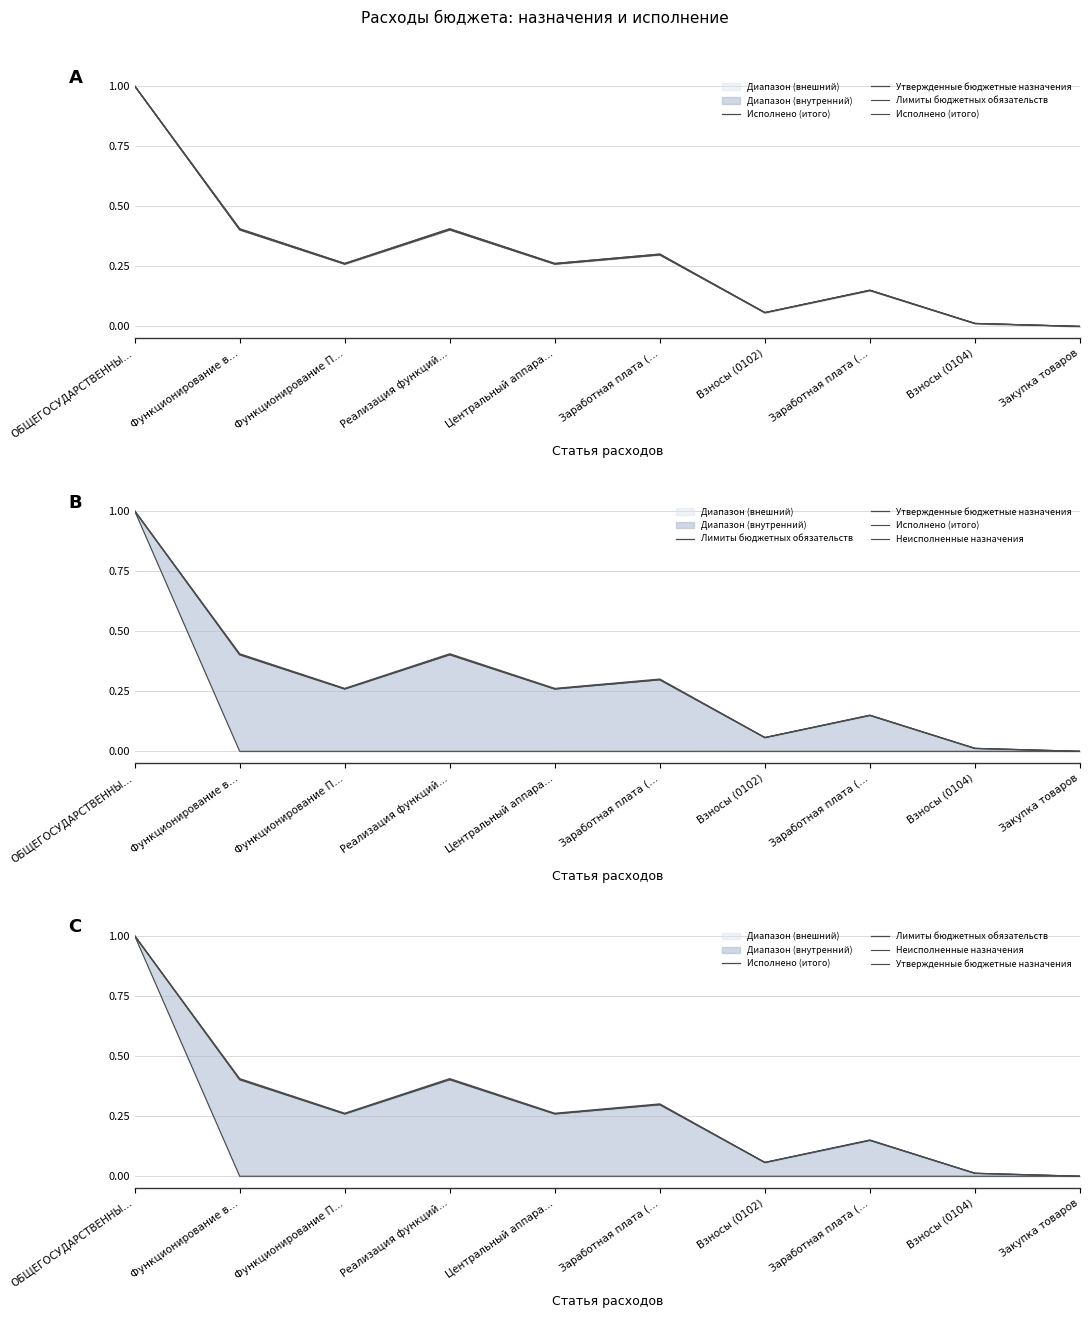

How many lines are shown in the chart?

4